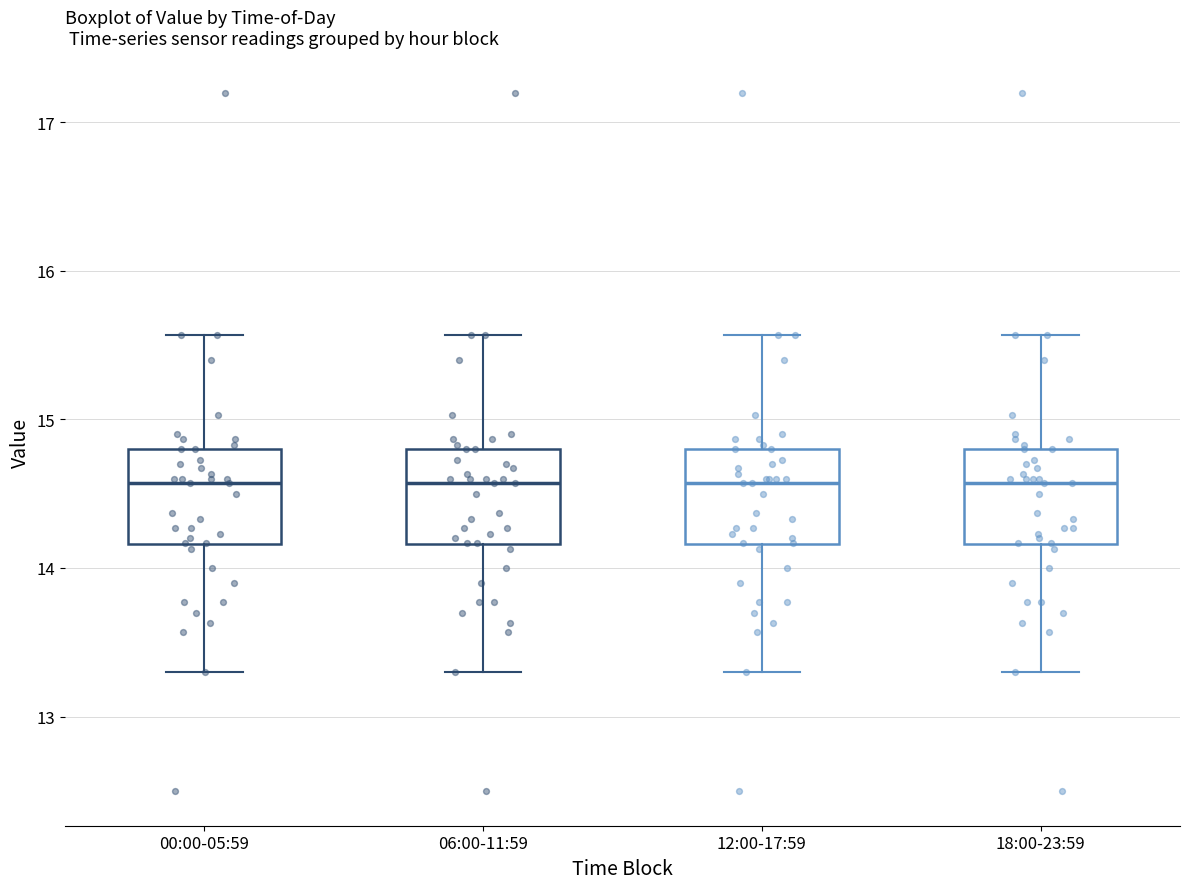

Reading left to right, read every box against the y-axis: the position of its median line, the range the box covers, and the ends of its whiskers. The values are not printed on the chart, so give them approximately, as read against the axis.

00:00-05:59: median 14.6, box 14.2 to 14.8, whiskers 13.3 to 15.6
06:00-11:59: median 14.6, box 14.2 to 14.8, whiskers 13.3 to 15.6
12:00-17:59: median 14.6, box 14.2 to 14.8, whiskers 13.3 to 15.6
18:00-23:59: median 14.6, box 14.2 to 14.8, whiskers 13.3 to 15.6